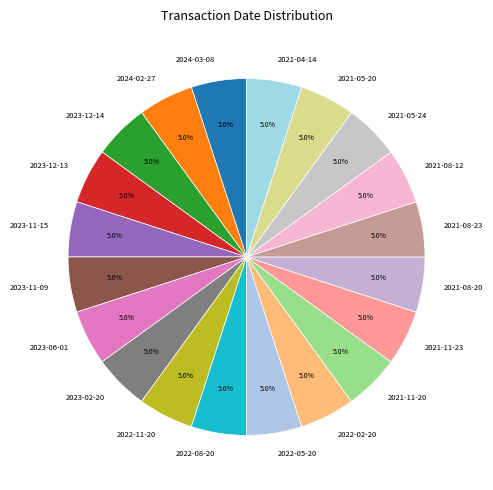

Does 2021-08-12 account for over 50% of the chart?

No